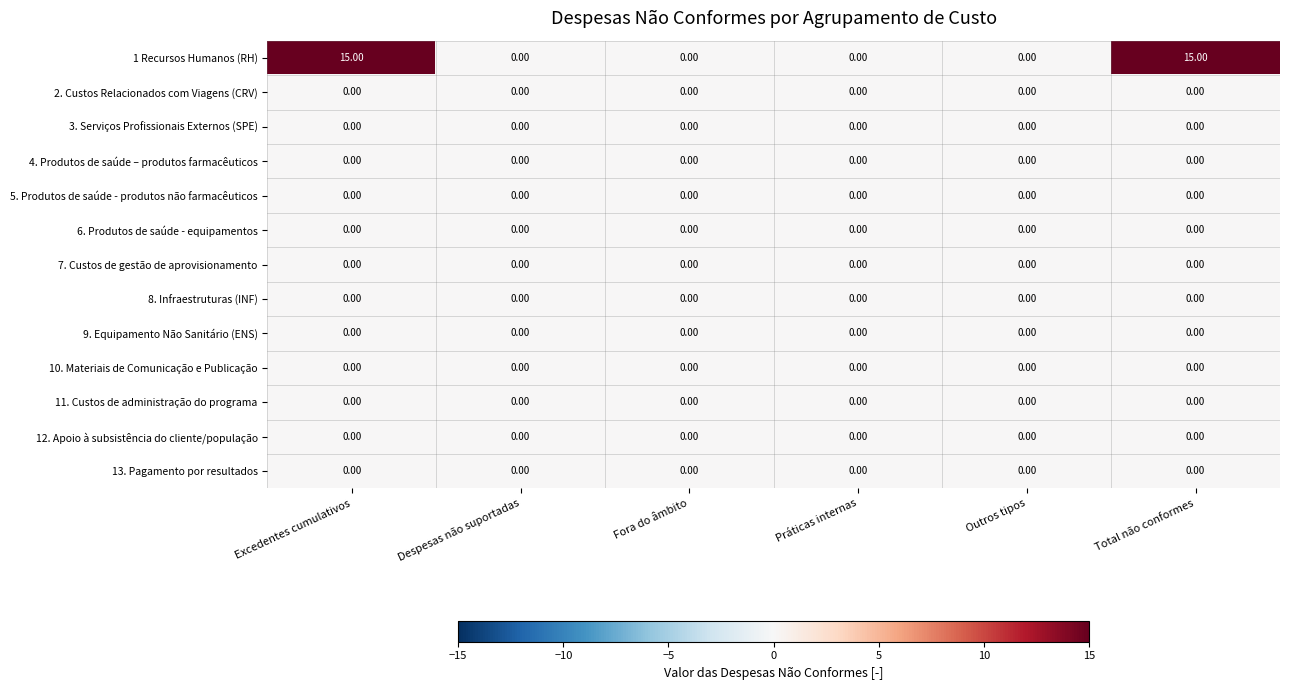

Which series changed the most between Práticas internas and Total não conformes?

1 Recursos Humanos (RH)